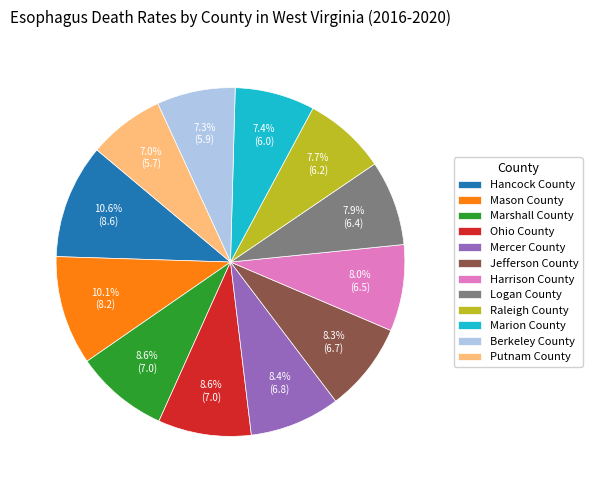

How many segments does this pie chart have?

12